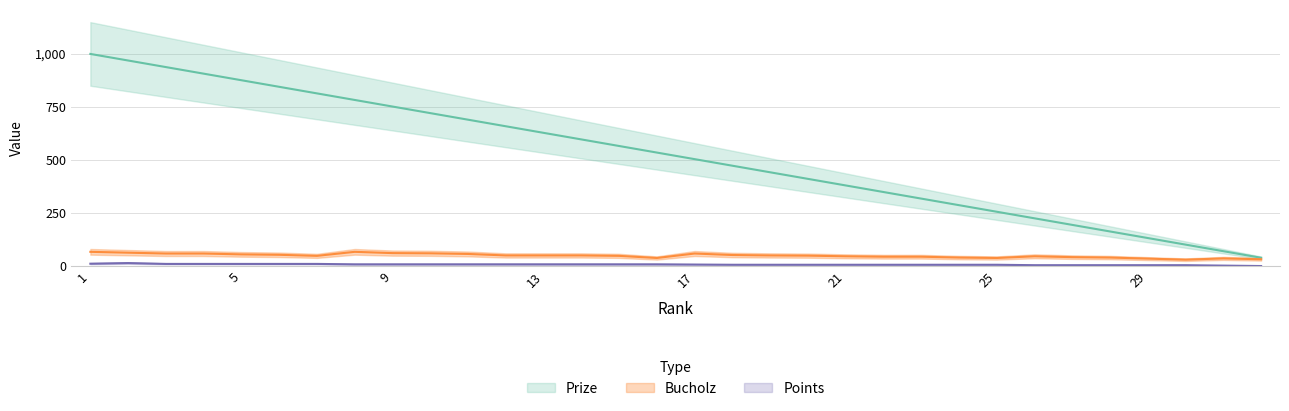

Where does the Points series first go above 8?

1